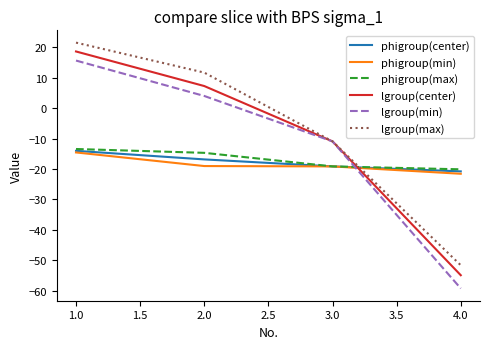

What is the approximate value of phigroup(center) at 1.0?

-14.0